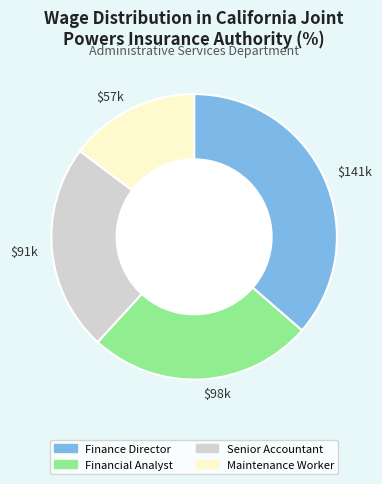

Is there a majority slice in this chart?

No